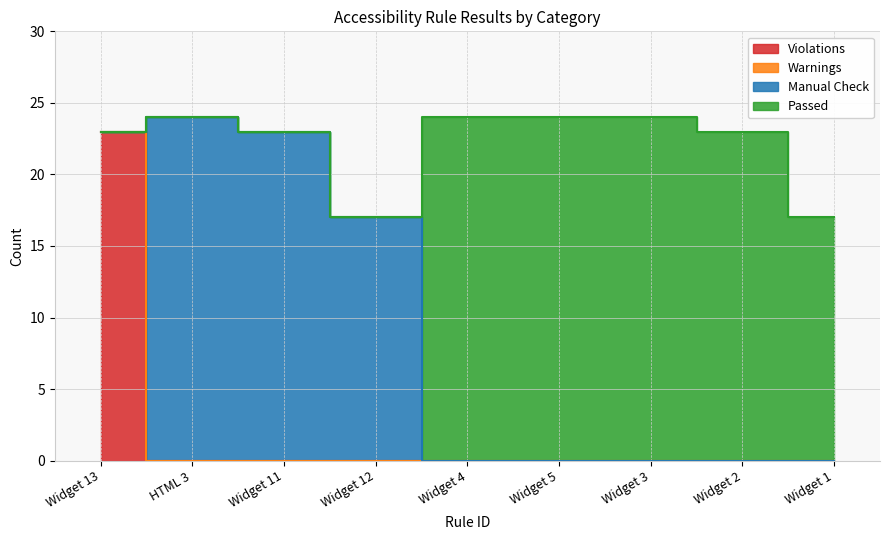

What is the label of the 9th point from the right?

Widget 13